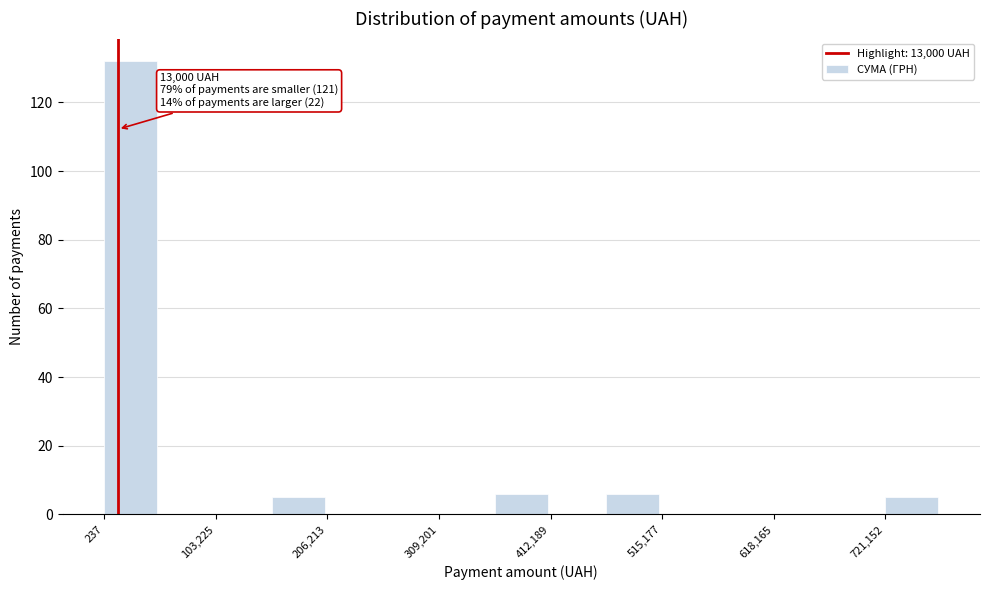

Read against the x-axis, roughly where is the centre of the tallest bar?

20000